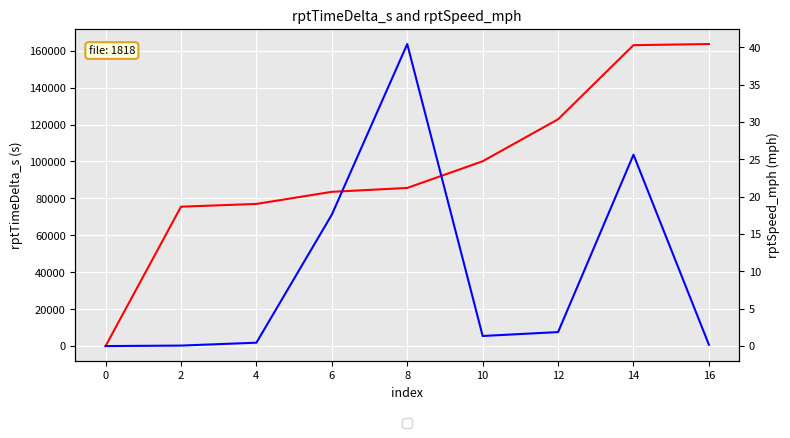

At which label does rptTimeDelta_s first exceed 85664?

10